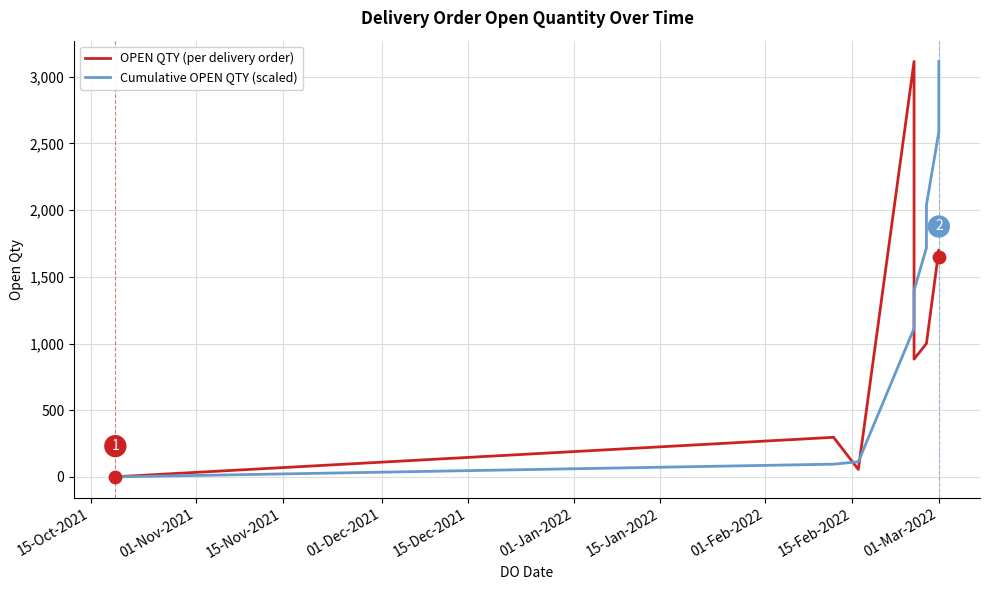

What are all the series names shown in the legend?

OPEN QTY (per delivery order), Cumulative OPEN QTY (scaled)